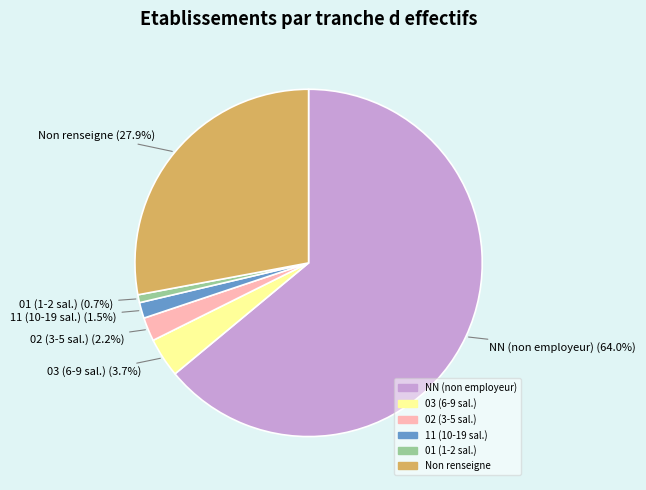

To the nearest percent, what is the difference between the largest and smallest slice percentages?

63%